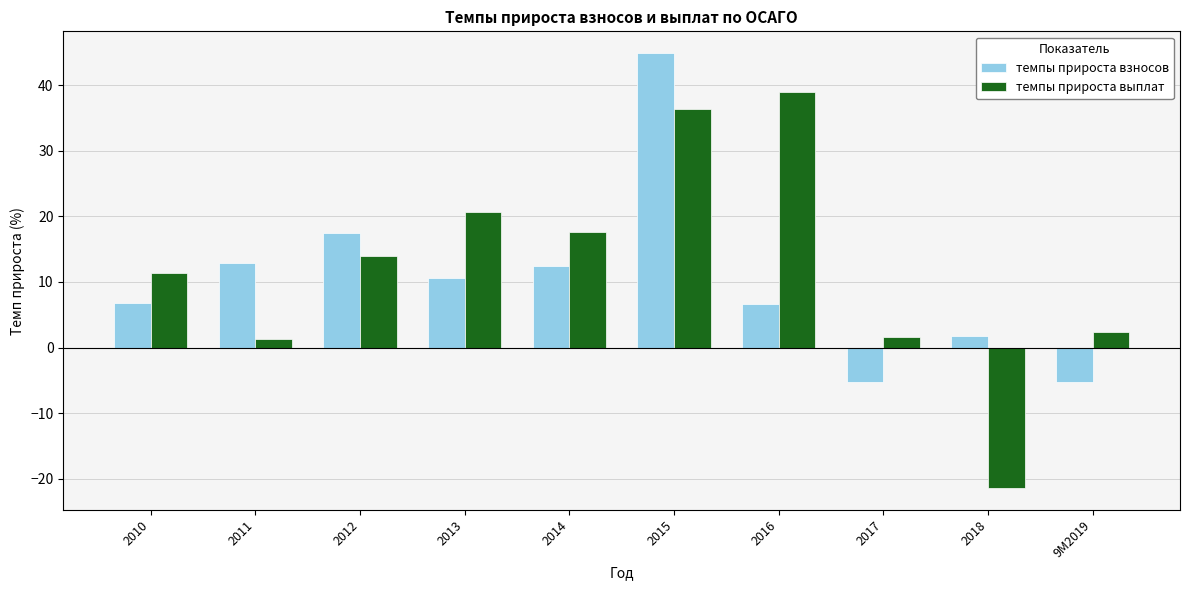

What is the value of the темпы прироста взносов bar at the 8th from the left?

-5.2